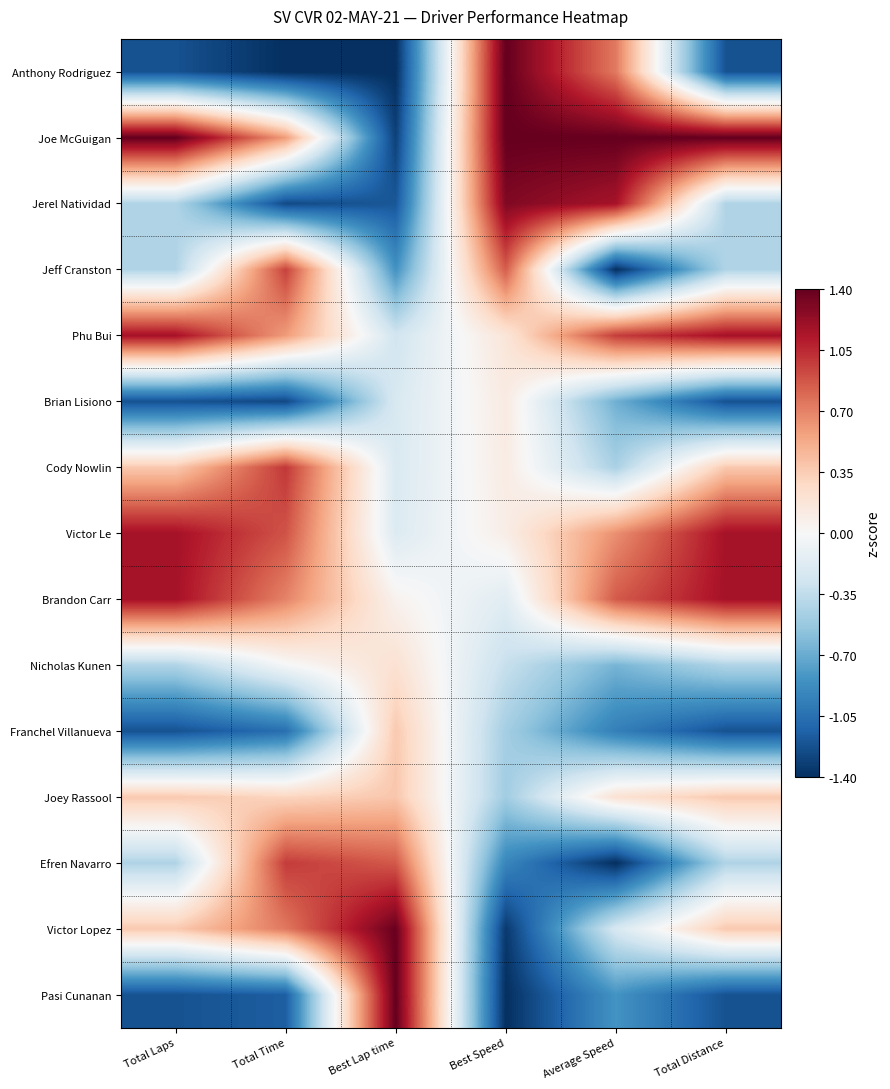

Reading left to right, list all the values displayed in this chart.

Anthony Rodriguez: Total Laps=-1.2	Total Time=-1.4	Best Lap time=-1.4	Best Speed=1.4	Average Speed=0.7	Total Distance=-1.2
Joe McGuigan: Total Laps=1.4	Total Time=0.6	Best Lap time=-1.3	Best Speed=1.4	Average Speed=1.4	Total Distance=1.4
Jerel Natividad: Total Laps=-0.4	Total Time=-1.3	Best Lap time=-1.2	Best Speed=1.3	Average Speed=1.2	Total Distance=-0.4
Jeff Cranston: Total Laps=-0.4	Total Time=1.0	Best Lap time=-0.8	Best Speed=0.8	Average Speed=-1.4	Total Distance=-0.4
Phu Bui: Total Laps=1.2	Total Time=0.6	Best Lap time=-0.3	Best Speed=0.2	Average Speed=1.0	Total Distance=1.2
Brian Lisiono: Total Laps=-1.2	Total Time=-1.3	Best Lap time=-0.2	Best Speed=0.1	Average Speed=-0.7	Total Distance=-1.2
Cody Nowlin: Total Laps=0.4	Total Time=1.0	Best Lap time=-0.2	Best Speed=0.1	Average Speed=-0.5	Total Distance=0.4
Victor Le: Total Laps=1.2	Total Time=0.9	Best Lap time=-0.2	Best Speed=0.1	Average Speed=0.6	Total Distance=1.2
Brandon Carr: Total Laps=1.2	Total Time=0.7	Best Lap time=0.1	Best Speed=-0.2	Average Speed=0.9	Total Distance=1.2
Nicholas Kunen: Total Laps=-0.4	Total Time=-0.0	Best Lap time=0.2	Best Speed=-0.3	Average Speed=-0.6	Total Distance=-0.4
Franchel Villanueva: Total Laps=-1.2	Total Time=-1.1	Best Lap time=0.4	Best Speed=-0.5	Average Speed=-1.0	Total Distance=-1.2
Joey Rassool: Total Laps=0.4	Total Time=0.3	Best Lap time=0.4	Best Speed=-0.5	Average Speed=0.2	Total Distance=0.4
Efren Navarro: Total Laps=-0.4	Total Time=1.0	Best Lap time=0.9	Best Speed=-0.9	Average Speed=-1.4	Total Distance=-0.4
Victor Lopez: Total Laps=0.4	Total Time=0.7	Best Lap time=1.4	Best Speed=-1.3	Average Speed=-0.2	Total Distance=0.4
Pasi Cunanan: Total Laps=-1.2	Total Time=-1.2	Best Lap time=1.4	Best Speed=-1.4	Average Speed=-0.8	Total Distance=-1.2